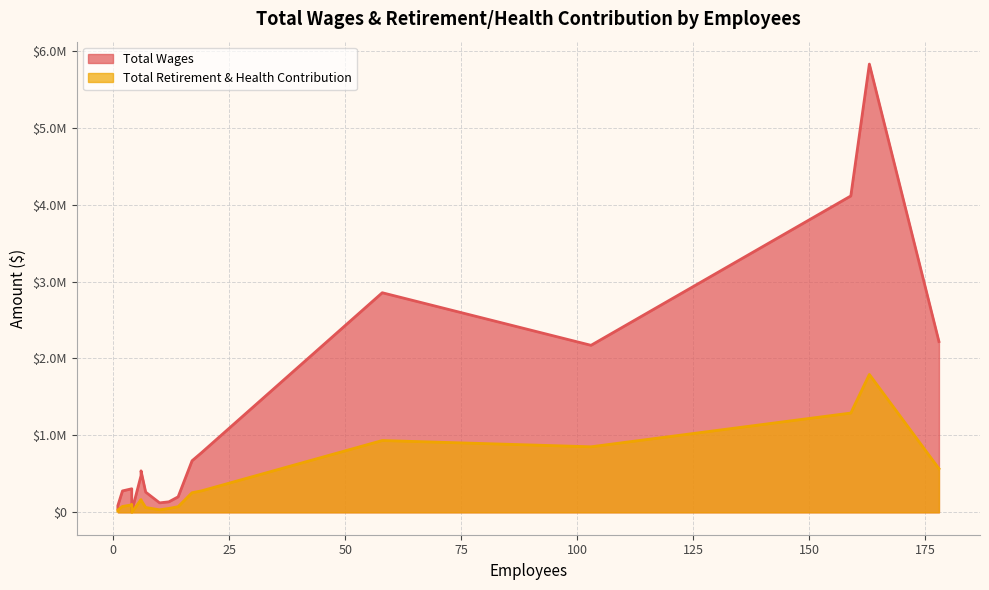

At how many categories does at least one series exceed 2726499?

3